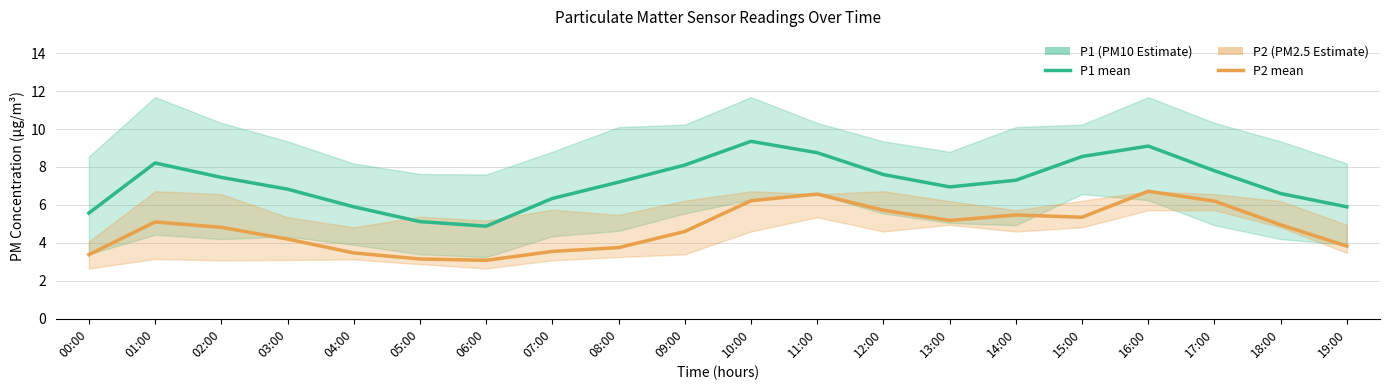

Reading left to right, list all the values displayed in this chart.

P1: 5.6	8.2	7.5	6.8	5.9	5.1	4.9	6.3	7.2	8.1	9.3	8.8	7.6	7.0	7.3	8.6	9.1	7.8	6.6	5.9
P2: 3.4	5.1	4.8	4.2	3.5	3.1	3.1	3.5	3.8	4.6	6.2	6.6	5.7	5.2	5.5	5.3	6.7	6.2	5.0	3.8